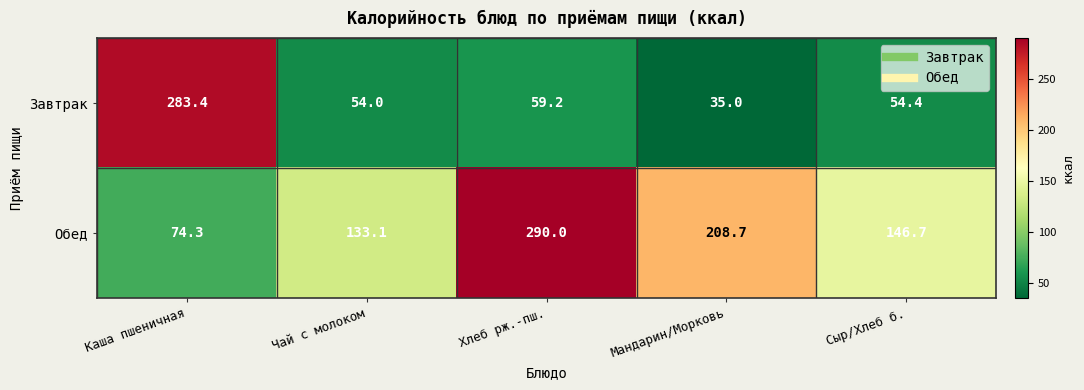

What is the difference between the maximum and second lowest values in the Обед series?

156.9